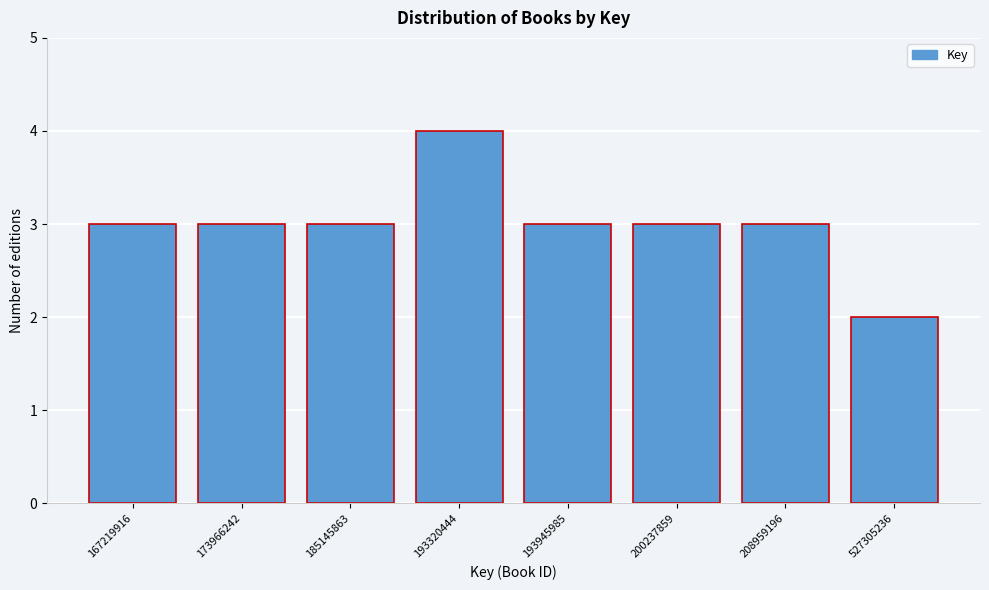

Reading left to right, transcribe all the data shown in this chart.

167219916=3	173966242=3	185145863=3	193320444=4	193945985=3	200237859=3	208959196=3	527305236=2